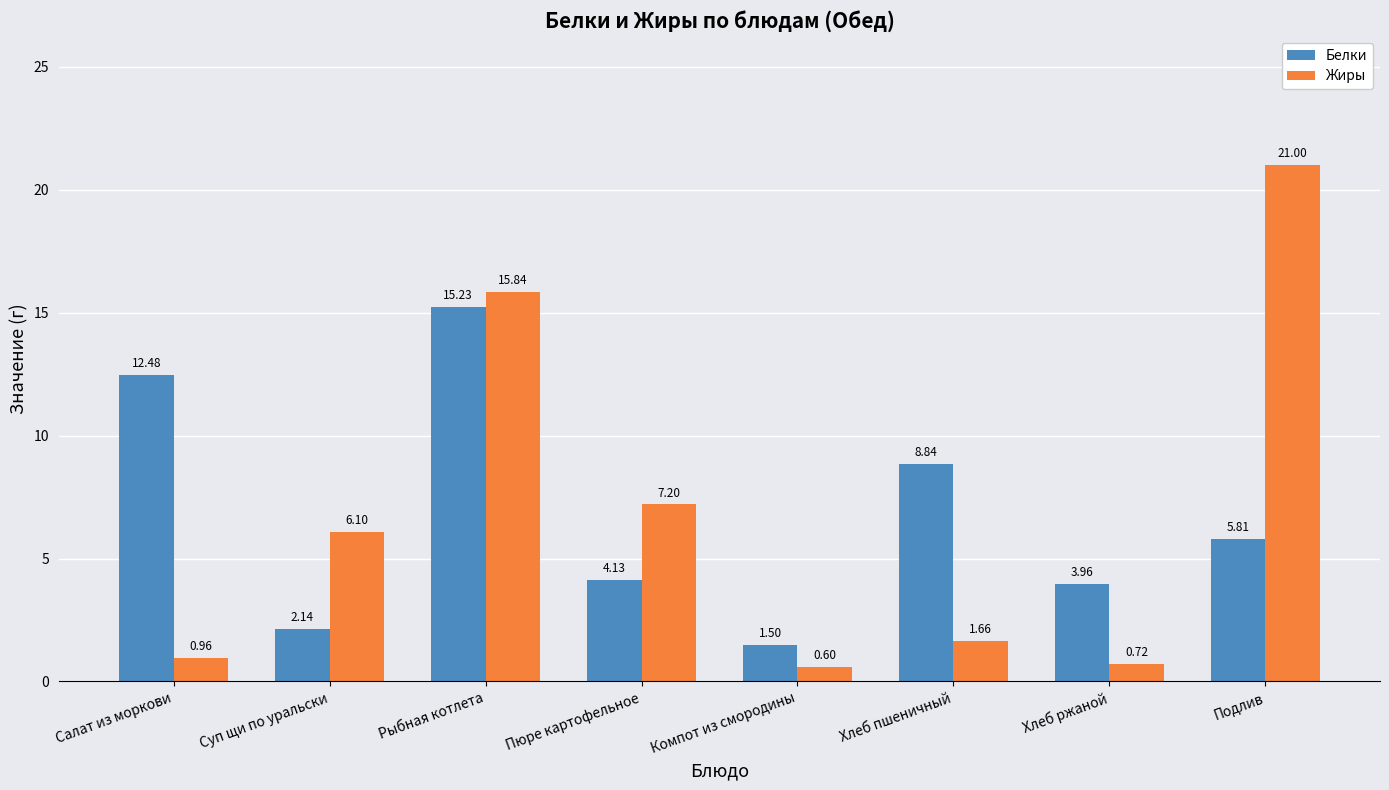

Which series has the largest range (max minus min)?

Жиры